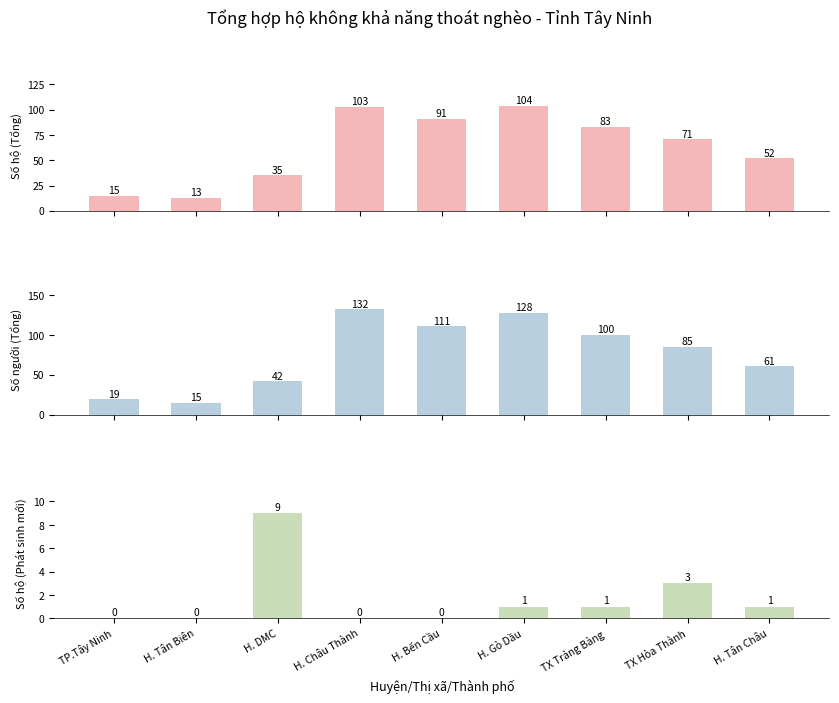

Rank the series by their maximum value, from highest to lowest.

Số người (Tổng), Số hộ (Tổng), Số hộ (Phát sinh mới)